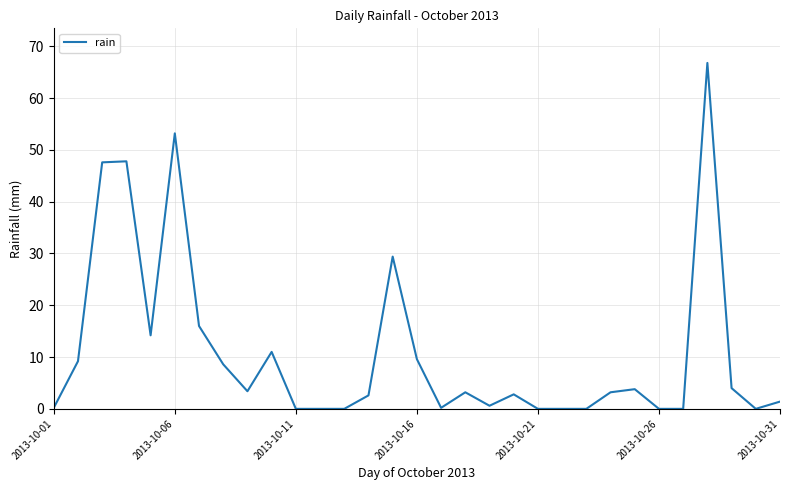

What is the greatest value displayed?

66.8